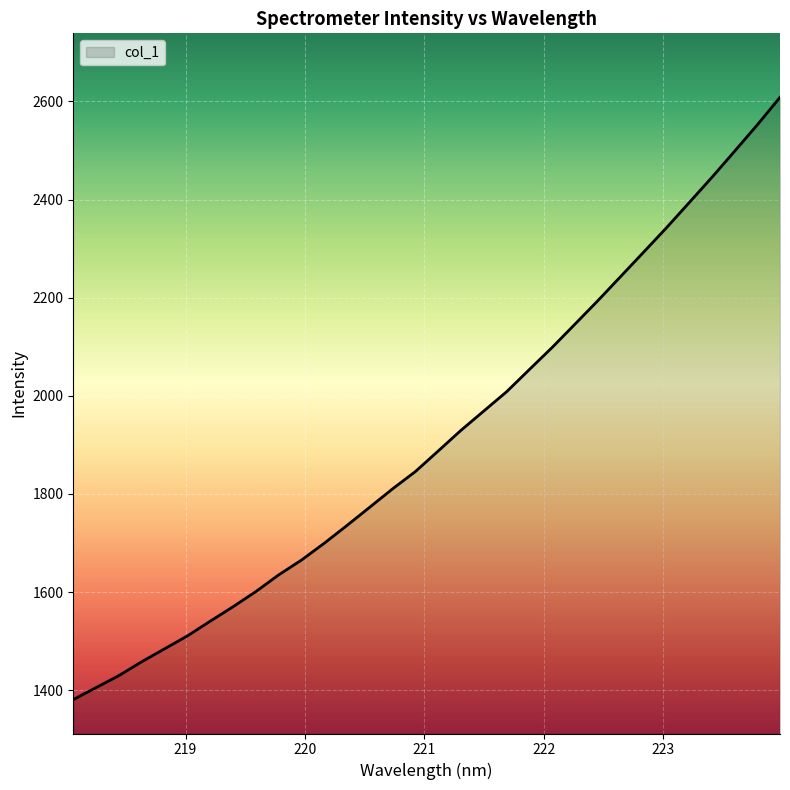

What is the greatest value displayed?

2608.3